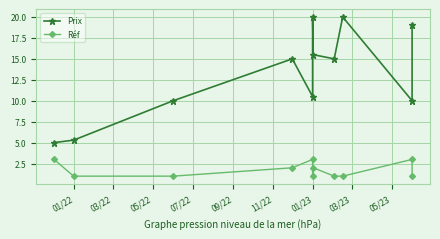

The value of Réf at 03/22 is 1.0. True or false?

True